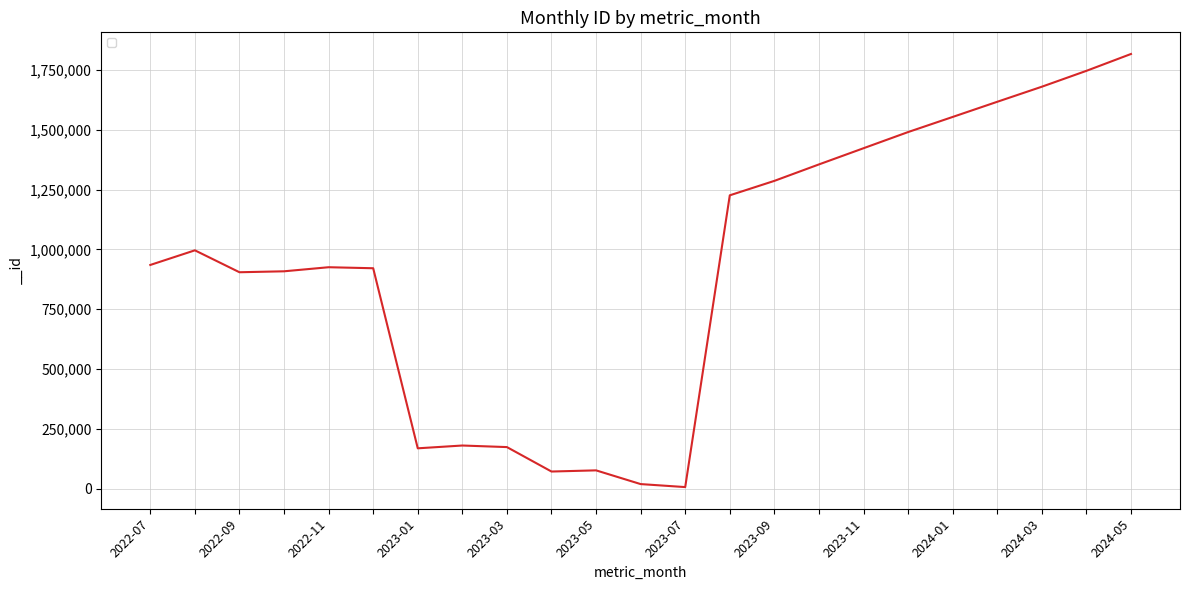

What is the greatest value displayed?

1816656